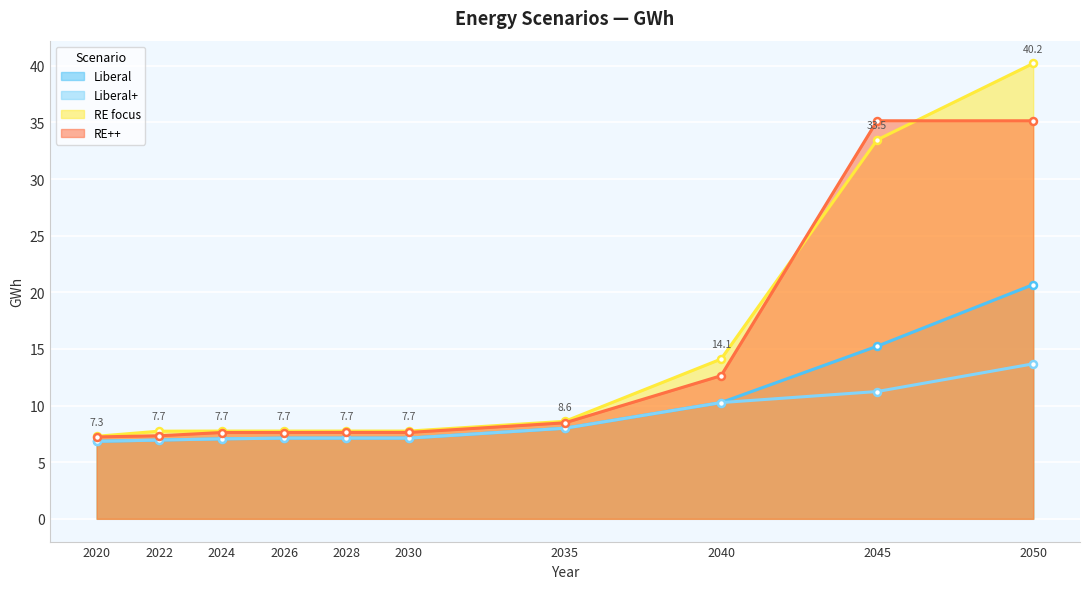

Reading left to right, what are all the values shown in this chart?

Liberal: 6.8	7.0	7.1	7.1	7.1	7.1	8.0	10.3	15.2	20.7
Liberal+: 6.8	7.0	7.1	7.1	7.1	7.1	8.0	10.3	11.2	13.7
RE focus: 7.3	7.7	7.7	7.7	7.7	7.7	8.6	14.1	33.5	40.2
RE++: 7.2	7.3	7.6	7.6	7.6	7.6	8.5	12.6	35.1	35.1